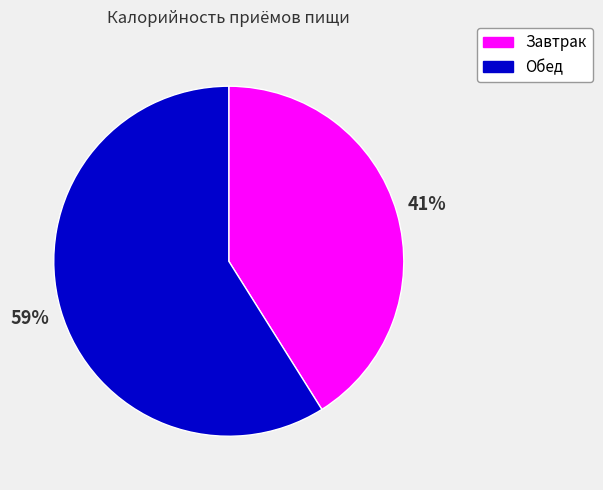

Rank the categories by value from highest to lowest.

Обед, Завтрак